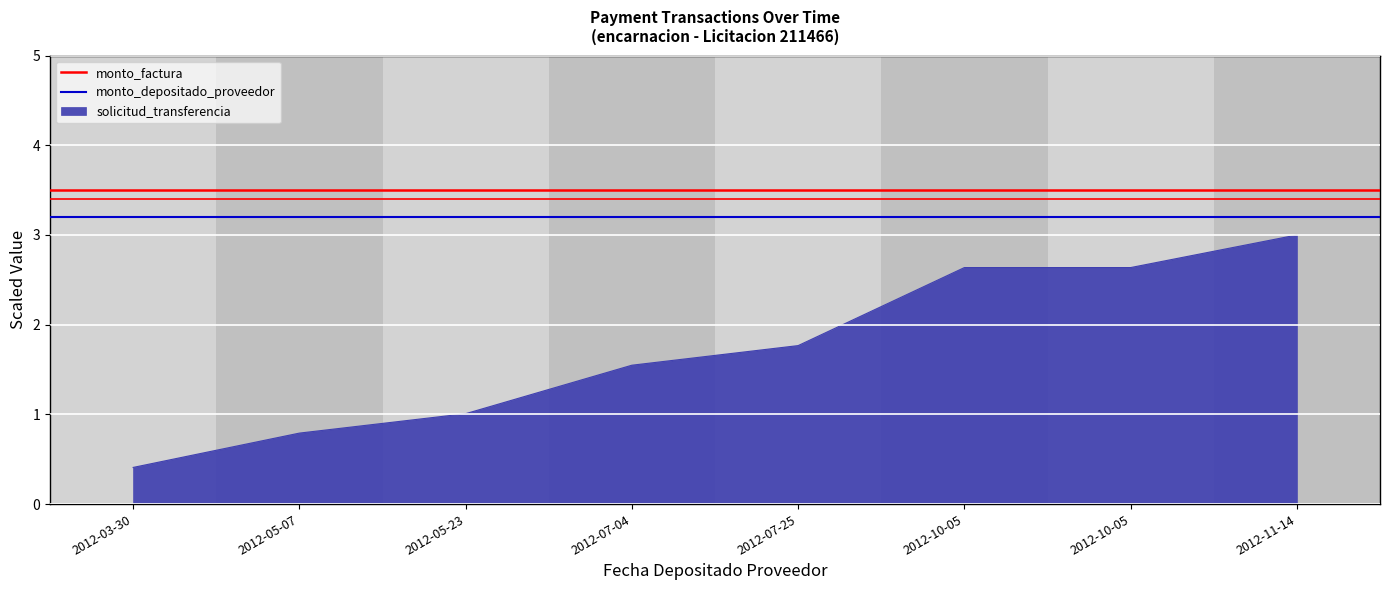

What is the value of the monto_factura point at the 2nd from the left?

3.5